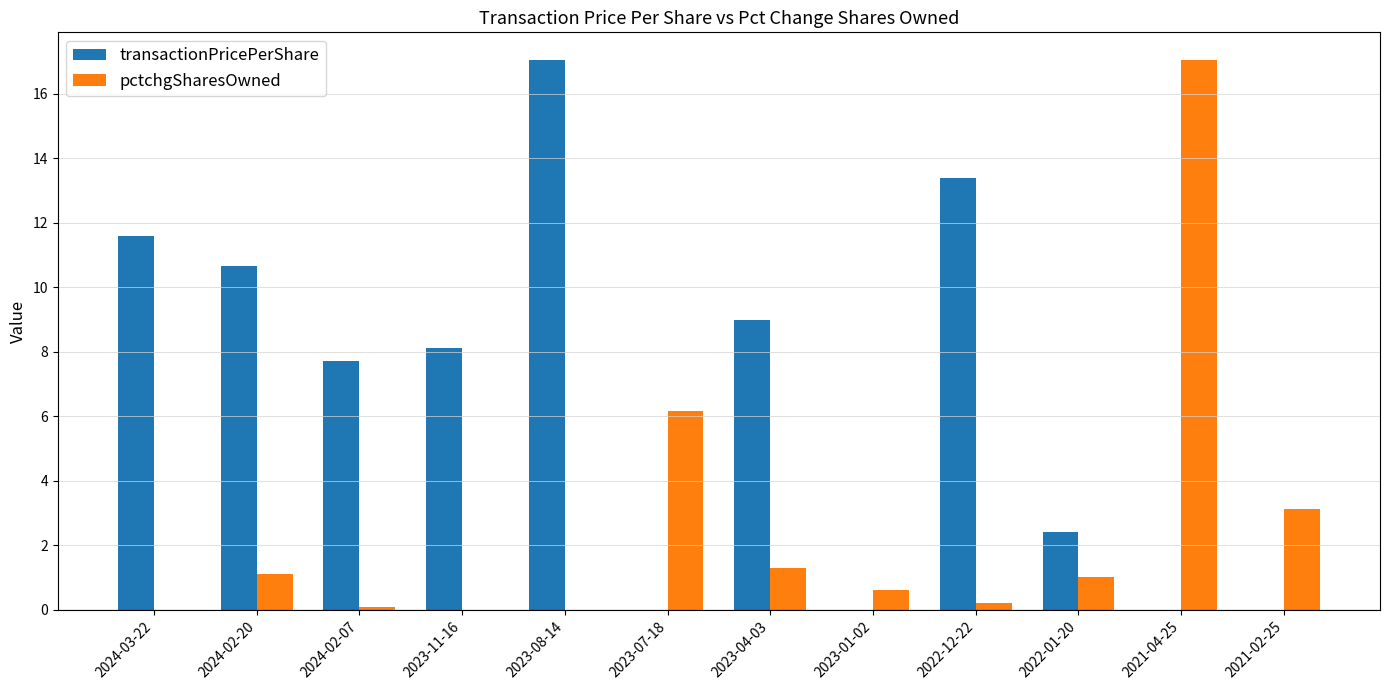

Which series changed the most between 2023-08-14 and 2023-01-02?

transactionPricePerShare